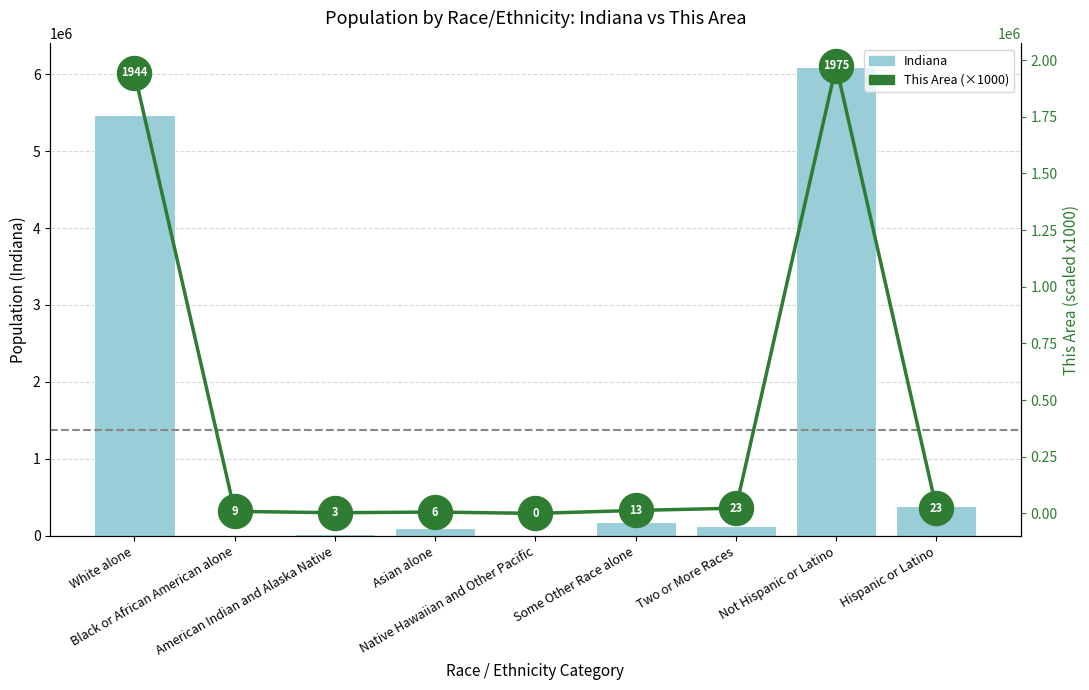

At which category is the sum across all series the highest?

Not Hispanic or Latino